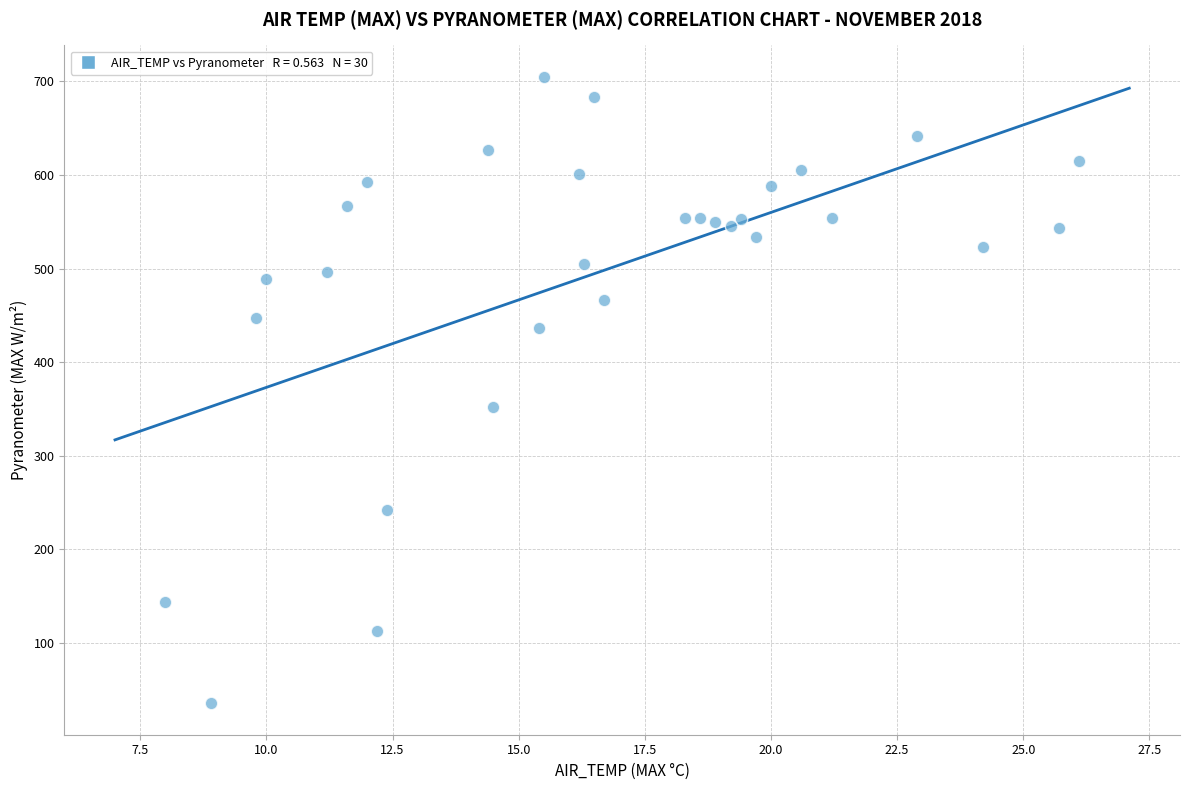

What is the range of X values (max minus min)?

18.1